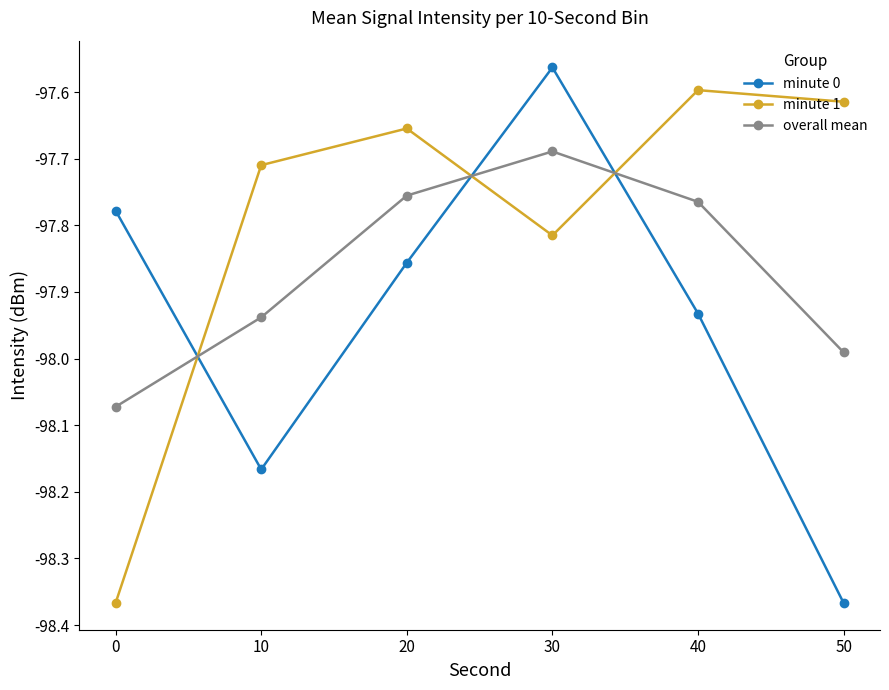

The value of overall mean at 30 is -51.1. True or false?

False